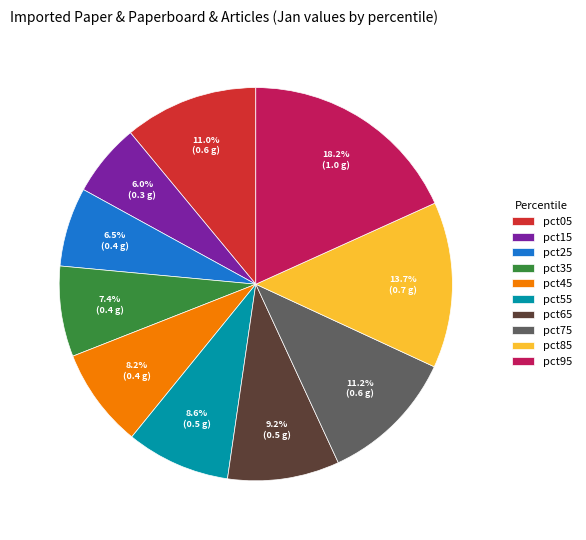

What percentage is the pct75 slice, to the nearest percent?

11%